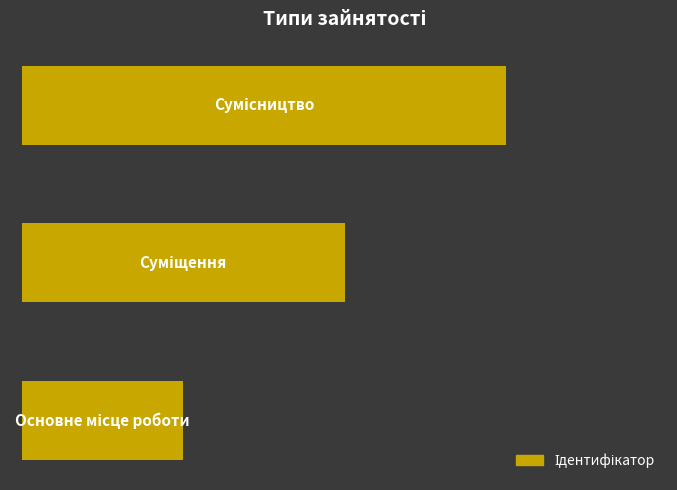

Rank the categories by value from highest to lowest.

2, 1, 0